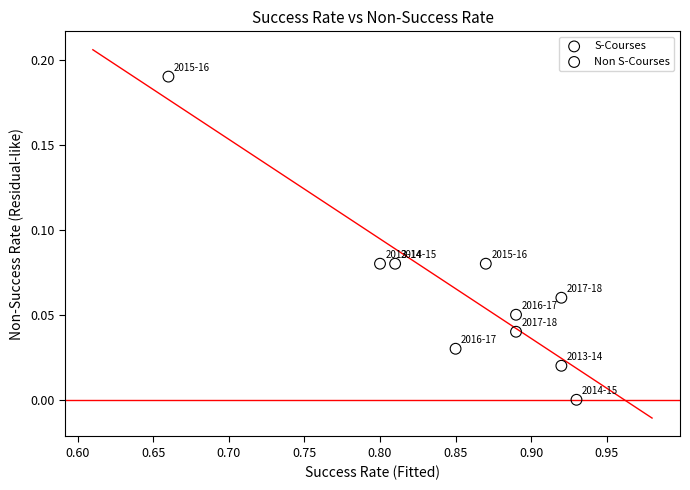

What are all the series names shown in the legend?

S-Courses, Non S-Courses